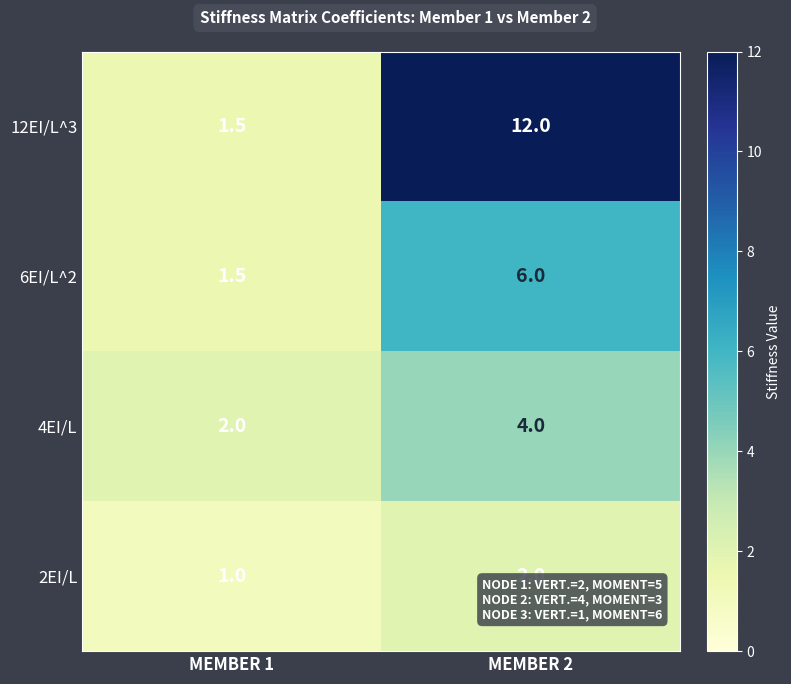

Which label corresponds to the largest value in the chart?

MEMBER 2